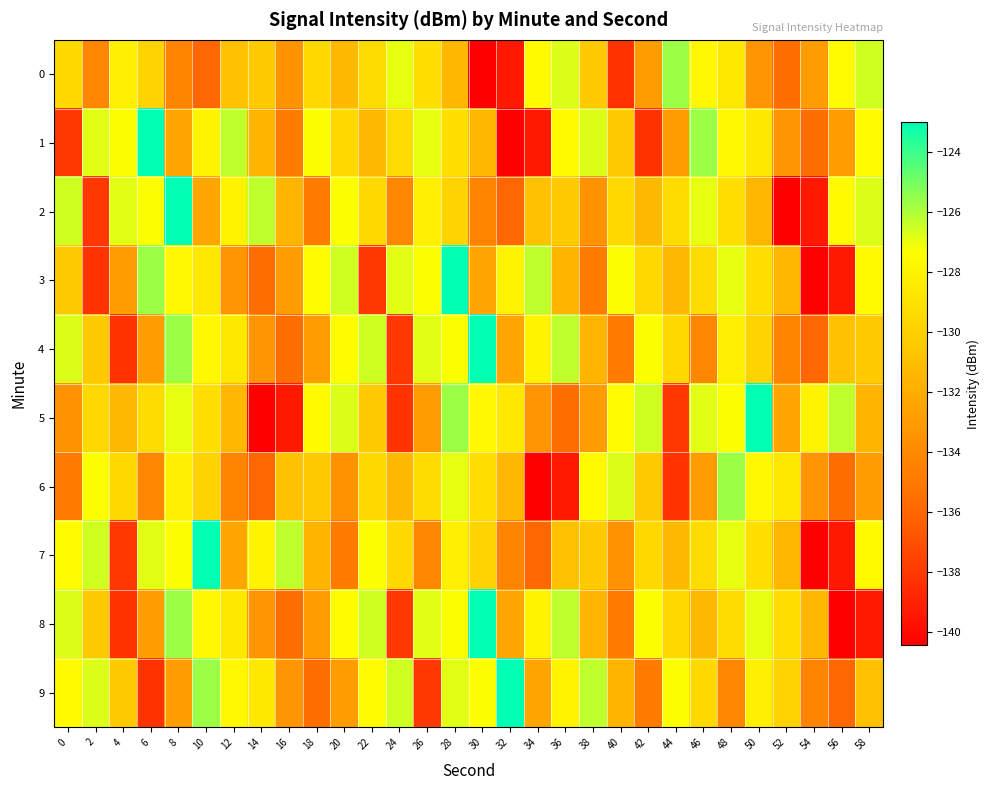

What is the difference between the highest and lowest values at 28?

8.4